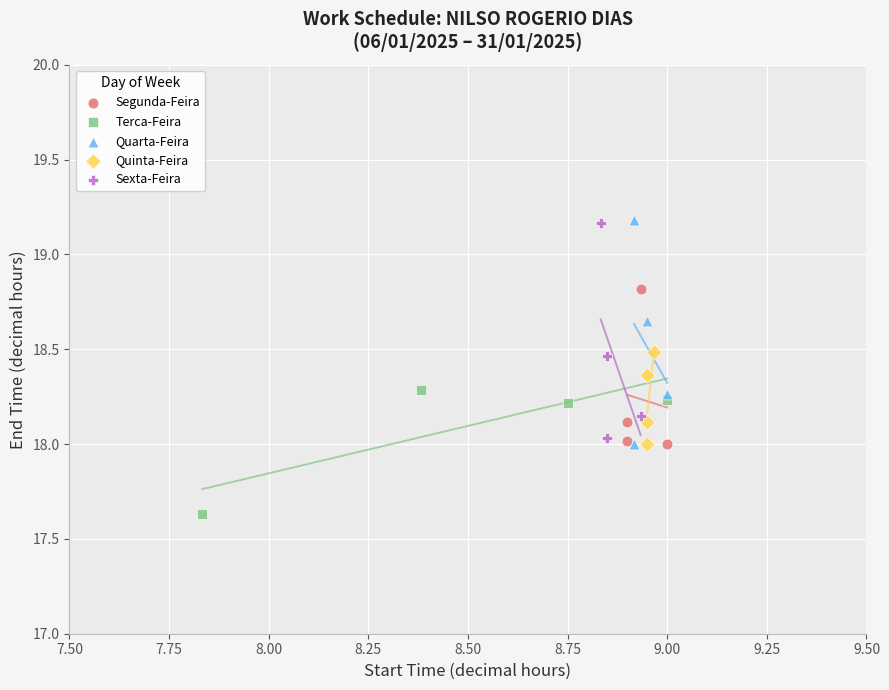

Which series reaches the minimum Y coordinate?

Terca-Feira